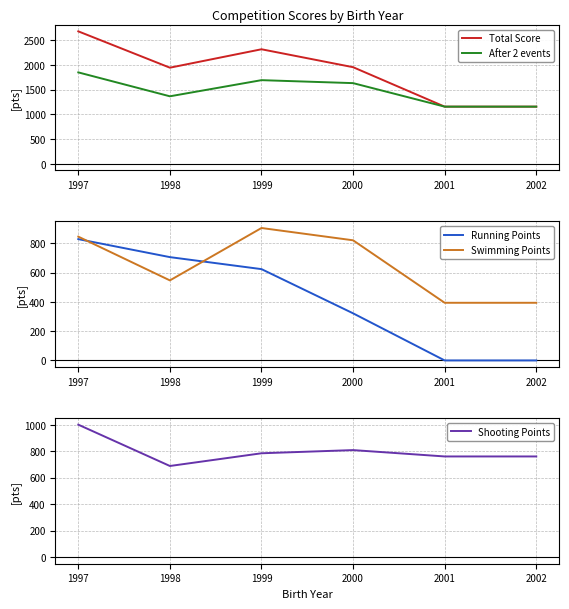

Reading right to left, extract all data points from this chart.

Total Score: 1154	1154	1951	2313	1941	2675
After 2 events: 1154	1154	1629	1689	1363	1846
Running Points: 0	0	322	624	706	829
Swimming Points: 394	394	821	905	547	846
Shooting Points: 760	760	808	784	688	1000